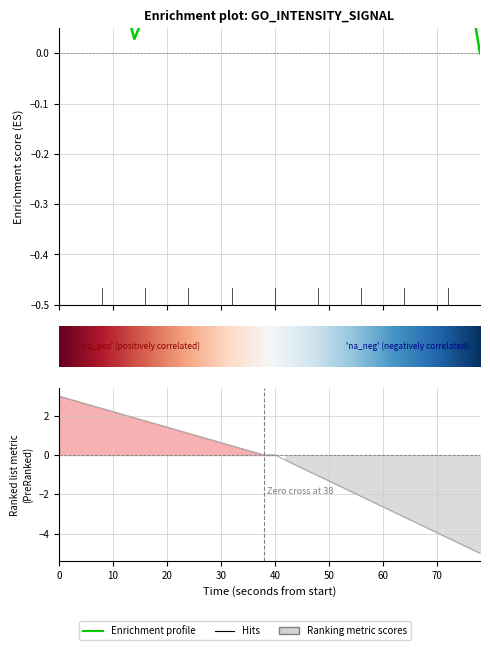

What is the sum of all values?

5.8